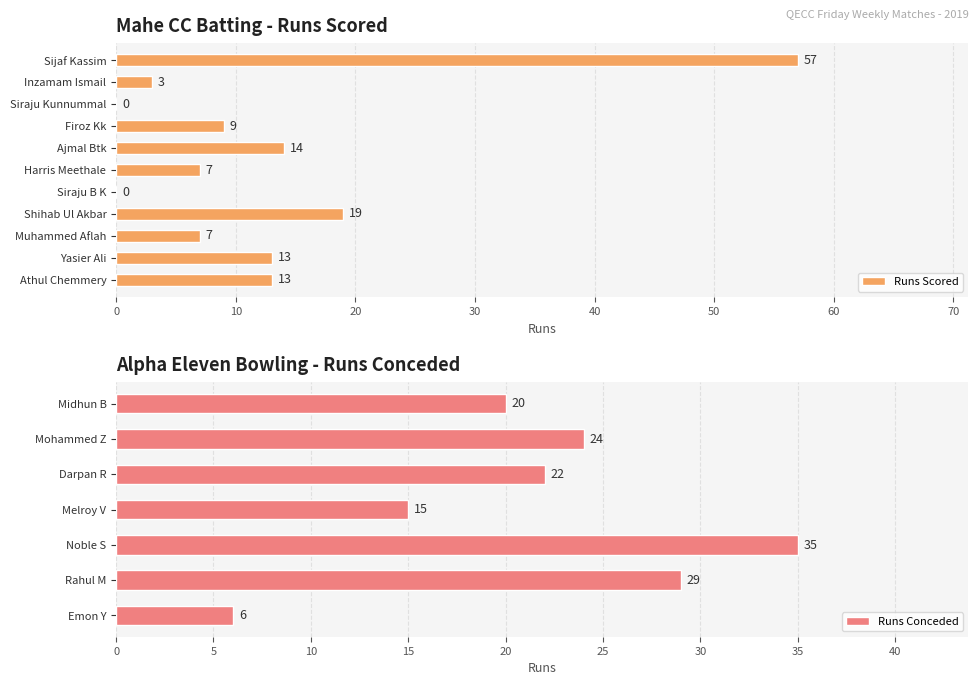

What is the difference between the second highest and second lowest values?

19